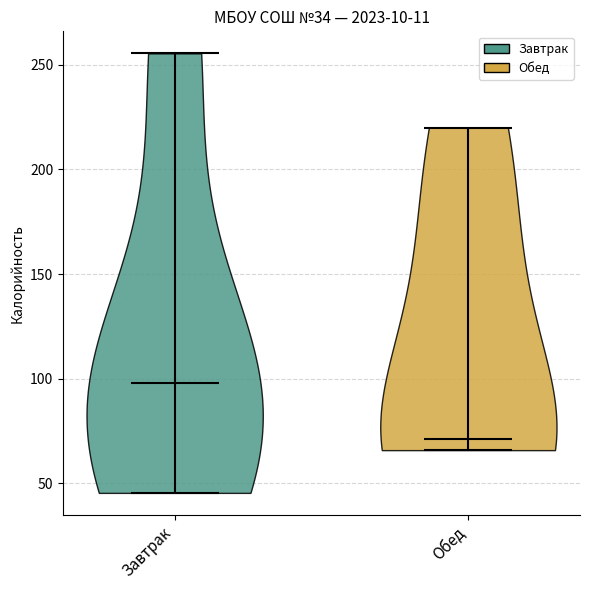

Which violin has the lowest median line?

Обед